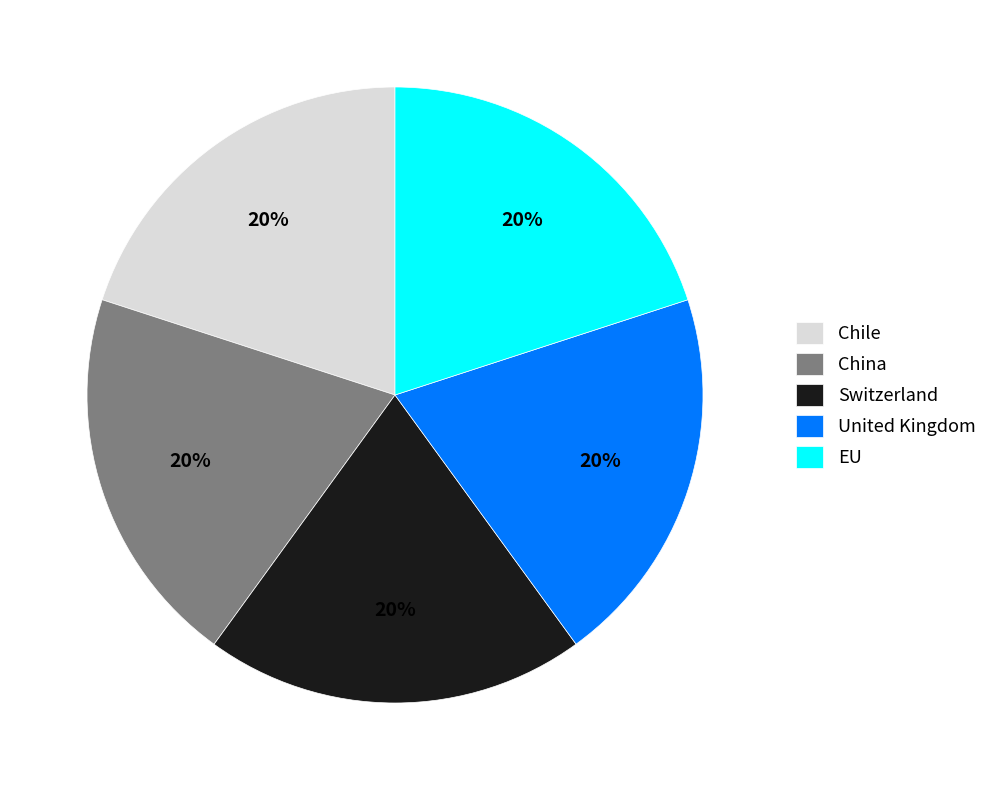

The Chile slice represents 10% of the pie. True or false?

False